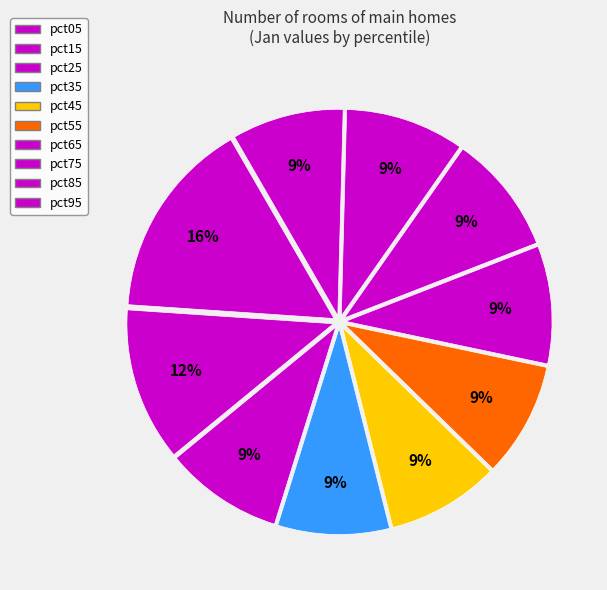

Count the number of slices in the pie.

10